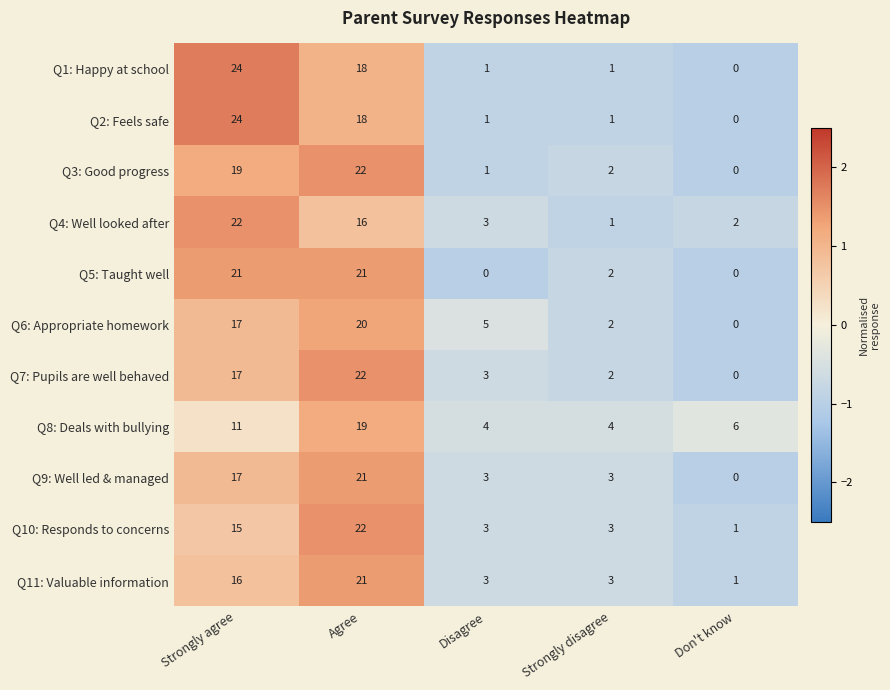

What is the difference between the highest and lowest values at Strongly disagree?

3